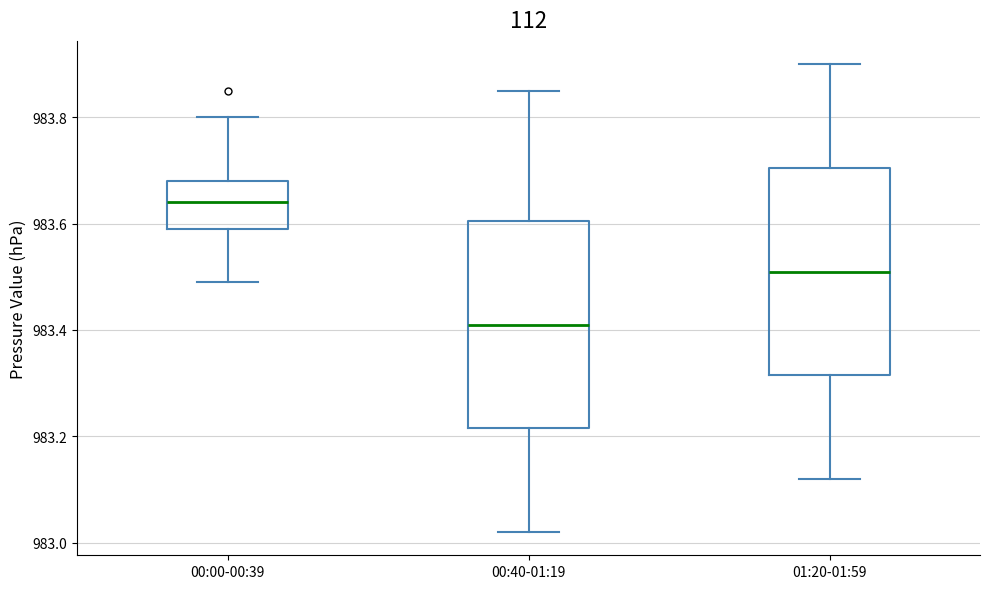

Reading left to right, read every box against the y-axis: the position of its median line, the range the box covers, and the ends of its whiskers. The values are not printed on the chart, so give them approximately, as read against the axis.

00:00-00:39: median 983.64, box 983.60 to 983.68, whiskers 983.50 to 983.80
00:40-01:19: median 983.42, box 983.22 to 983.60, whiskers 983.02 to 983.86
01:20-01:59: median 983.52, box 983.32 to 983.70, whiskers 983.12 to 983.90